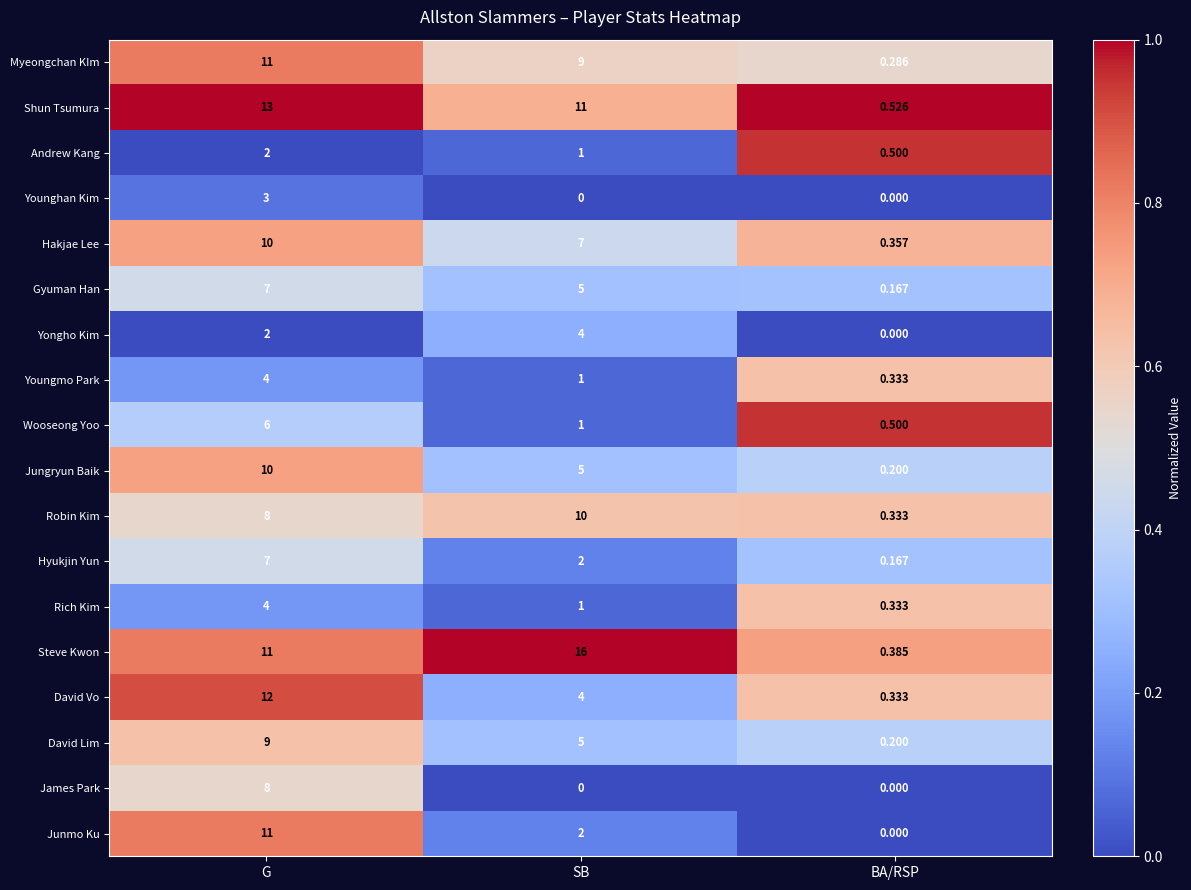

Which series has the largest total across all categories?

Steve Kwon